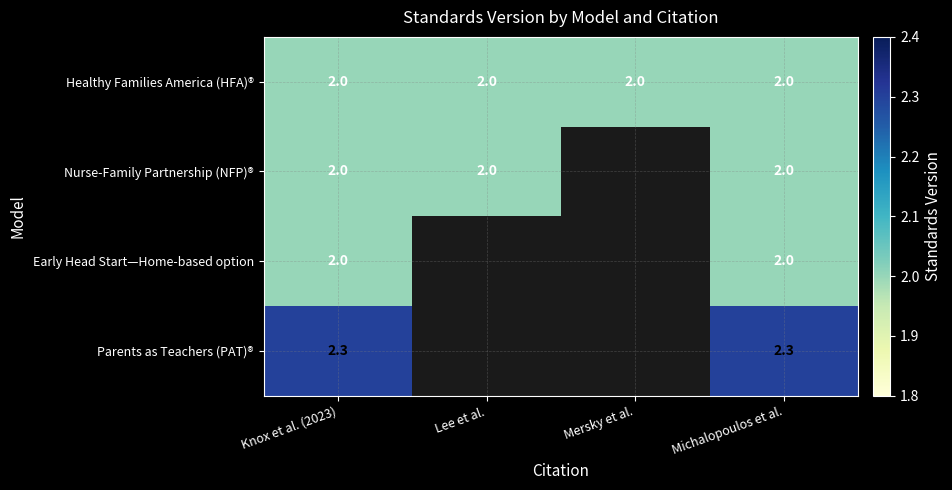

At which category does the chart reach its peak across all series?

Knox et al. (2023)